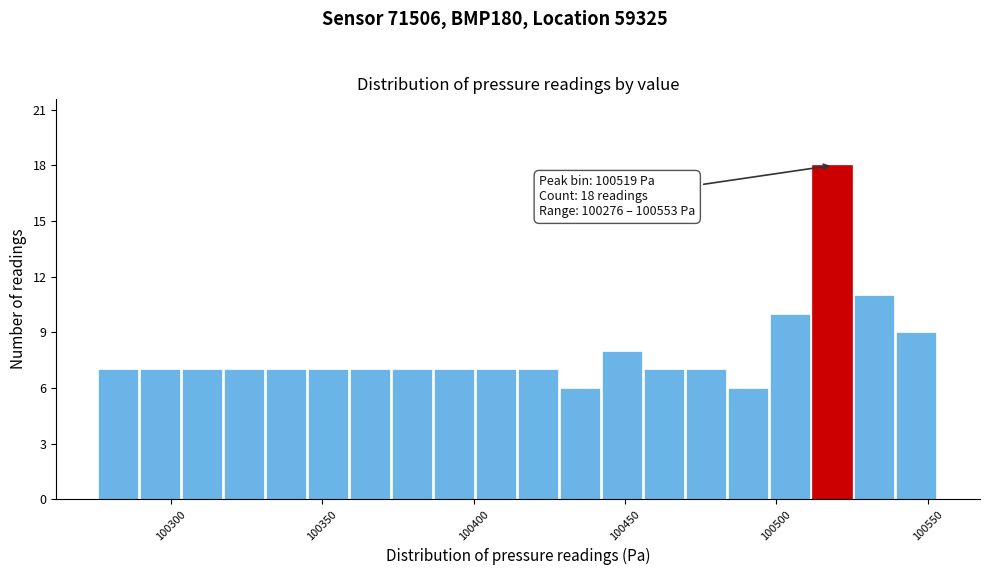

Around what value on the x-axis is the tallest bar? Give the approximate position of its centre, as read against the axis.

100520